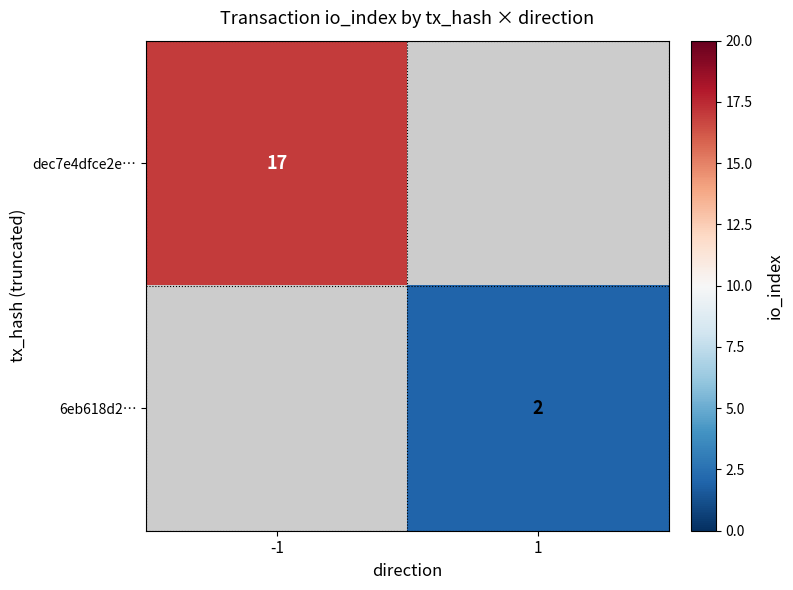

What is the maximum value shown in the chart?

17.0